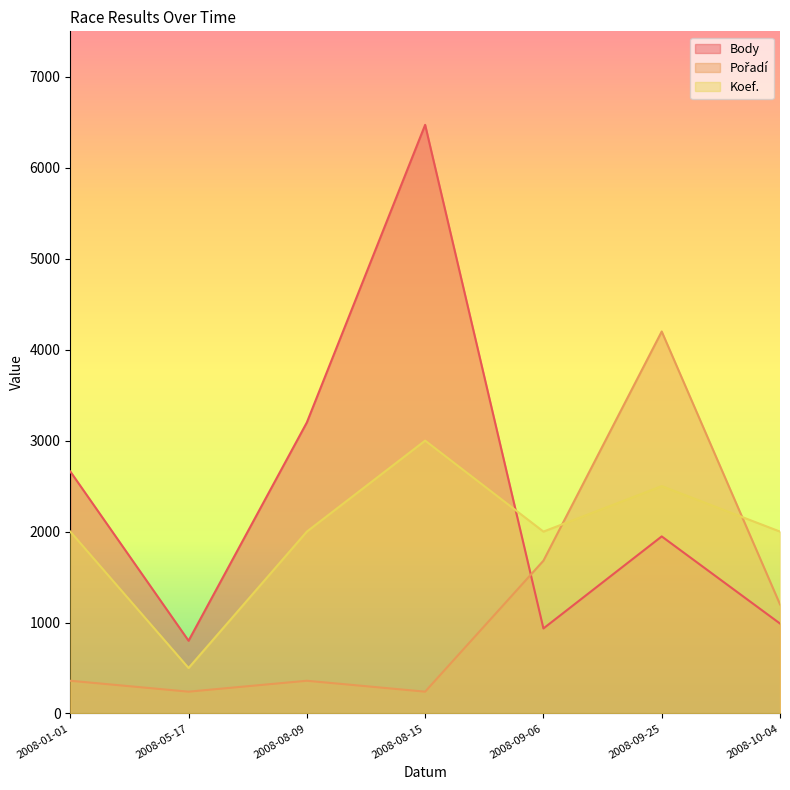

Reading left to right, what are all the values shown in this chart?

Body: 2008-01-01=2661	2008-05-17=800	2008-08-09=3200	2008-08-15=6472	2008-09-06=935	2008-09-25=1947	2008-10-04=989
Pořadí: 2008-01-01=360	2008-05-17=240	2008-08-09=360	2008-08-15=240	2008-09-06=1680	2008-09-25=4200	2008-10-04=1200
Koef.: 2008-01-01=2000	2008-05-17=500	2008-08-09=2000	2008-08-15=3000	2008-09-06=2000	2008-09-25=2500	2008-10-04=2000